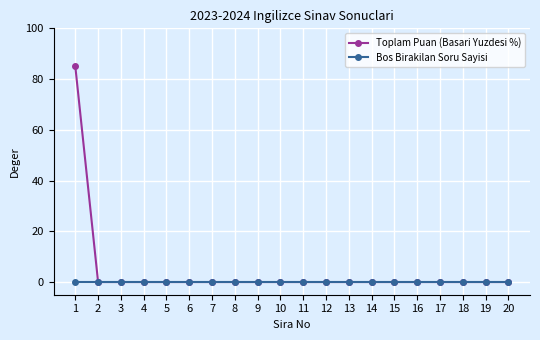

Which series has the largest total across all categories?

Toplam Puan (Basari Yuzdesi %)